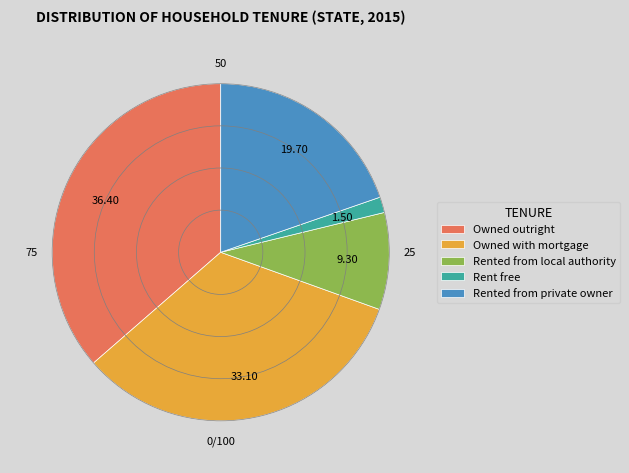

Which slice is the smallest?

Rent free